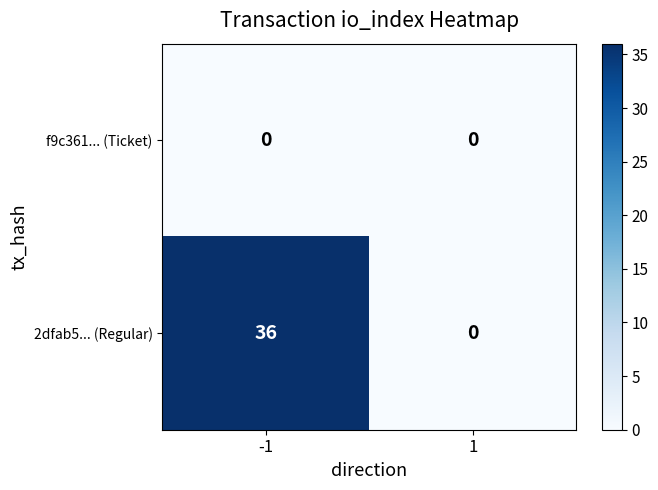

Rank the series by their average value, from lowest to highest.

f9c361... (Ticket), 2dfab5... (Regular)